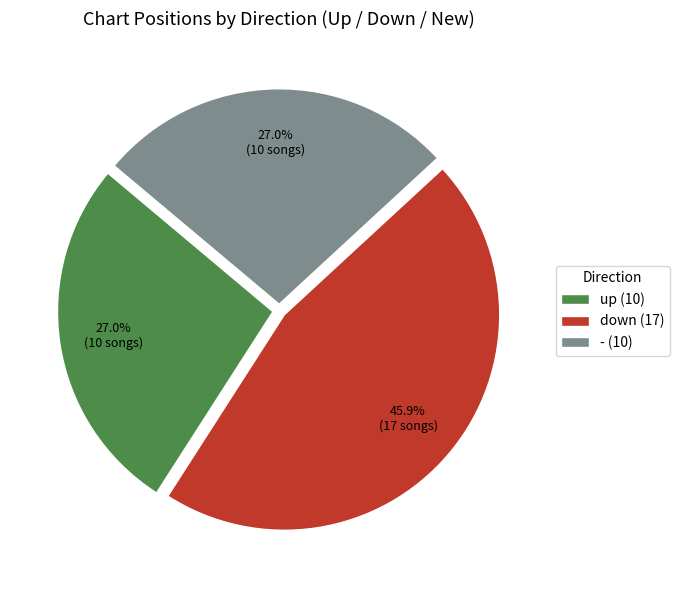

How many segments does this pie chart have?

3